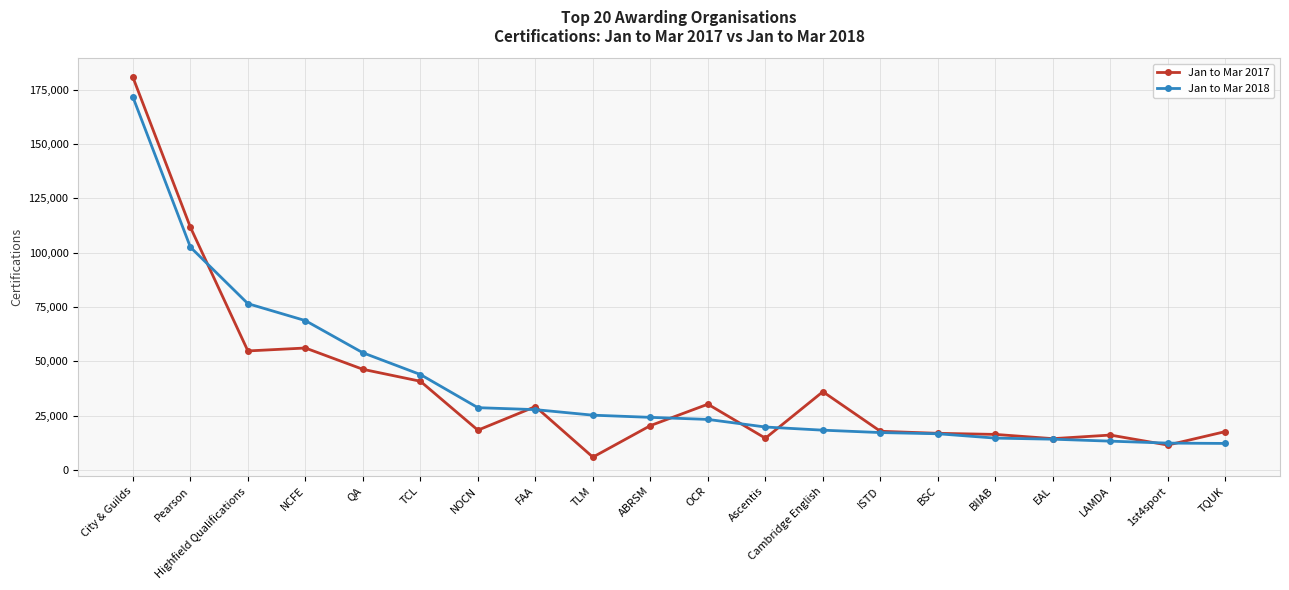

How many lines are shown in the chart?

2